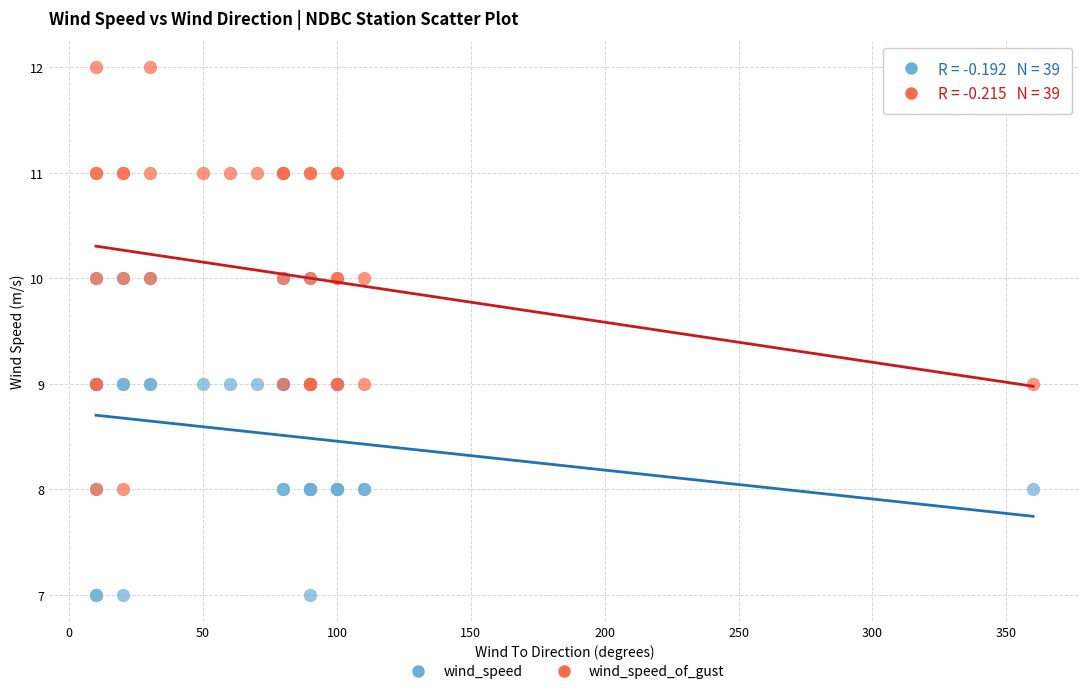

What are all the series names shown in the legend?

wind_speed, wind_speed_of_gust